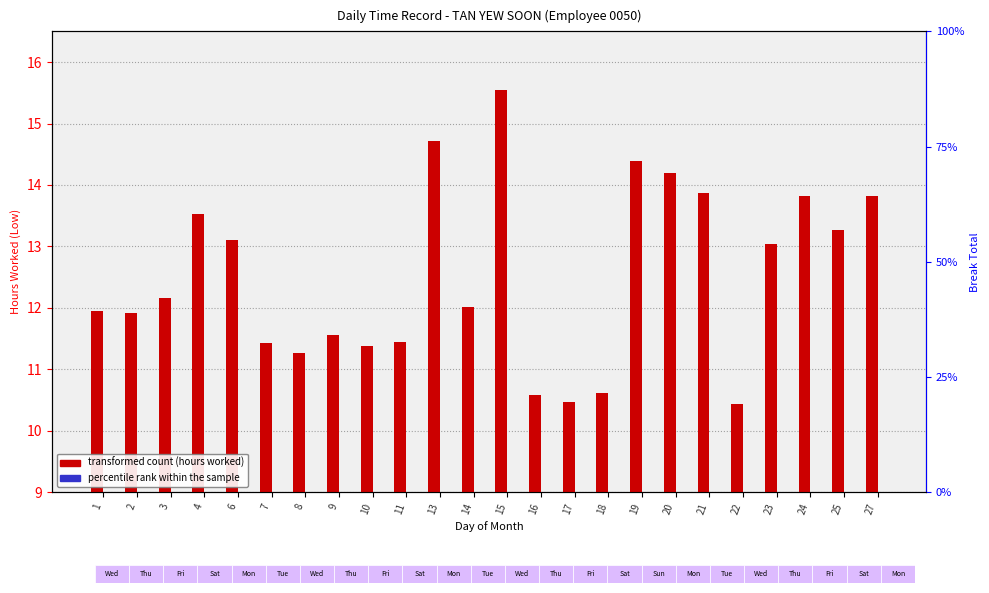

Reading left to right, list all the values displayed in this chart.

transformed count (hours worked): 11.9	11.9	12.2	13.5	13.1	11.4	11.3	11.6	11.4	11.4	14.7	12.0	15.6	10.6	10.5	10.6	14.4	14.2	13.9	10.4	13.0	13.8	13.3	13.8
percentile rank within the sample: 0.0	0.0	0.0	0.0	0.0	0.0	0.0	0.0	0.0	0.0	0.0	0.0	0.0	0.0	0.0	0.0	0.0	0.0	0.0	0.0	0.0	0.0	0.0	0.0